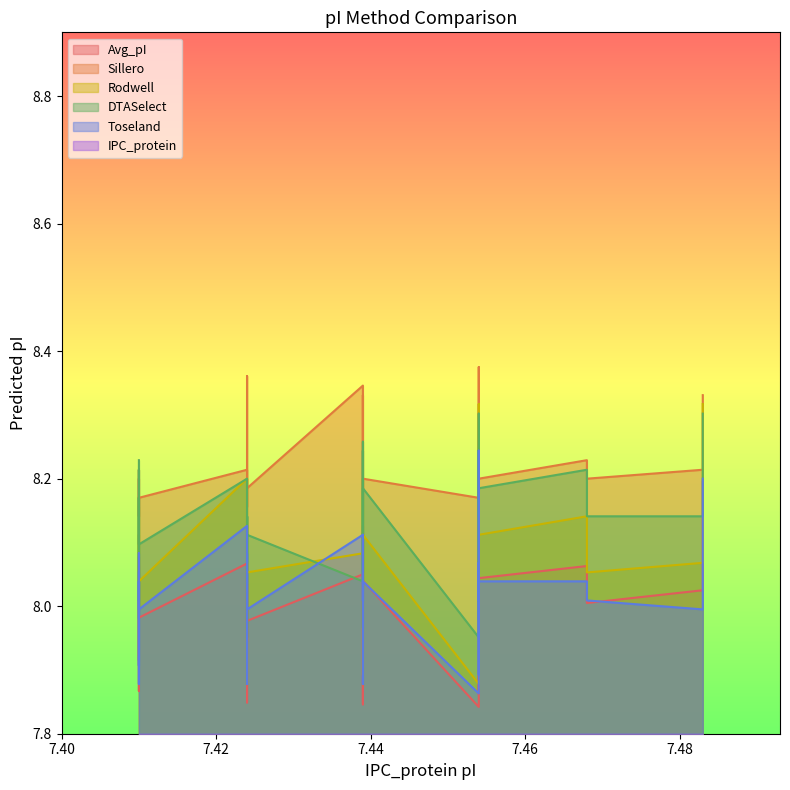

True or false: Toseland and IPC_protein intersect in this chart.

False